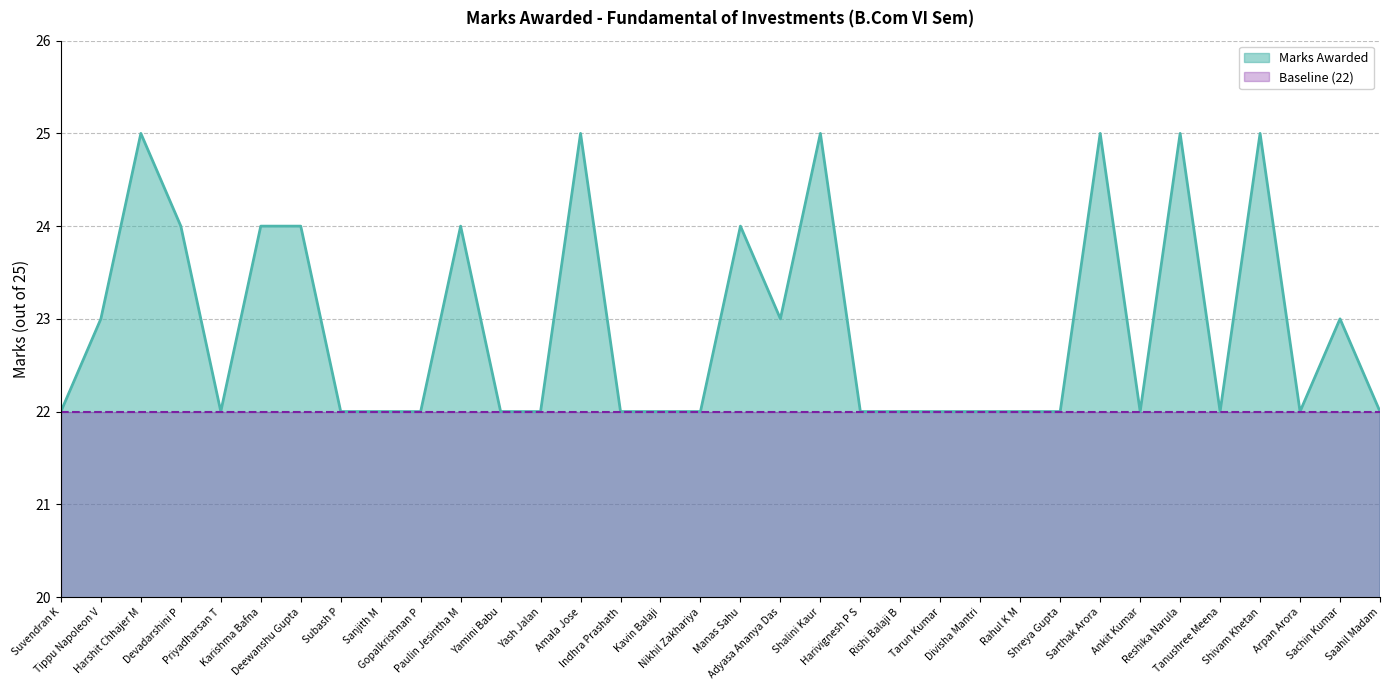

How many series are shown in this chart?

2